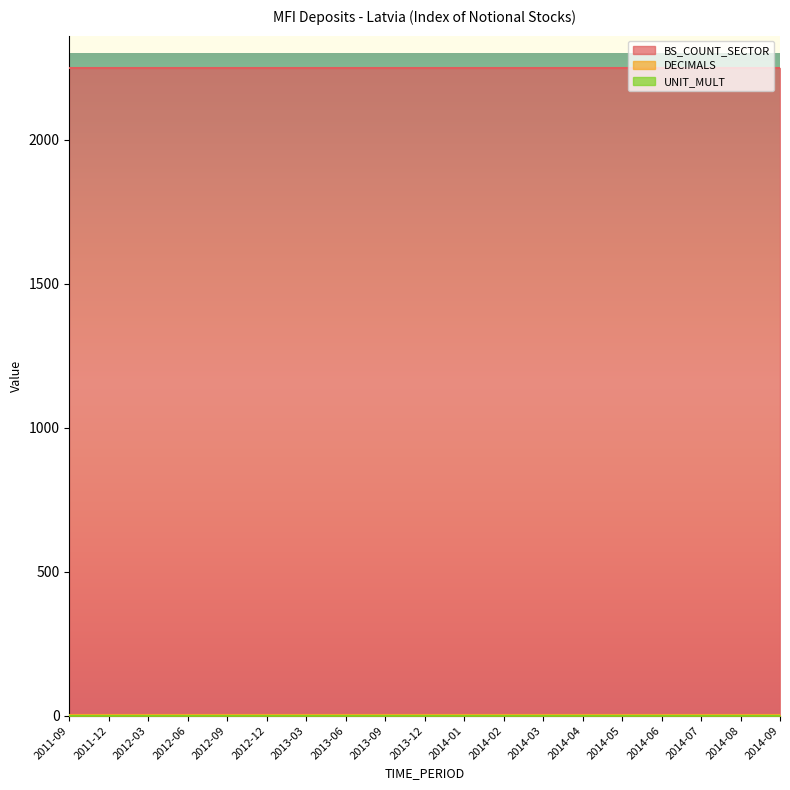

Which series has the largest total across all categories?

BS_COUNT_SECTOR